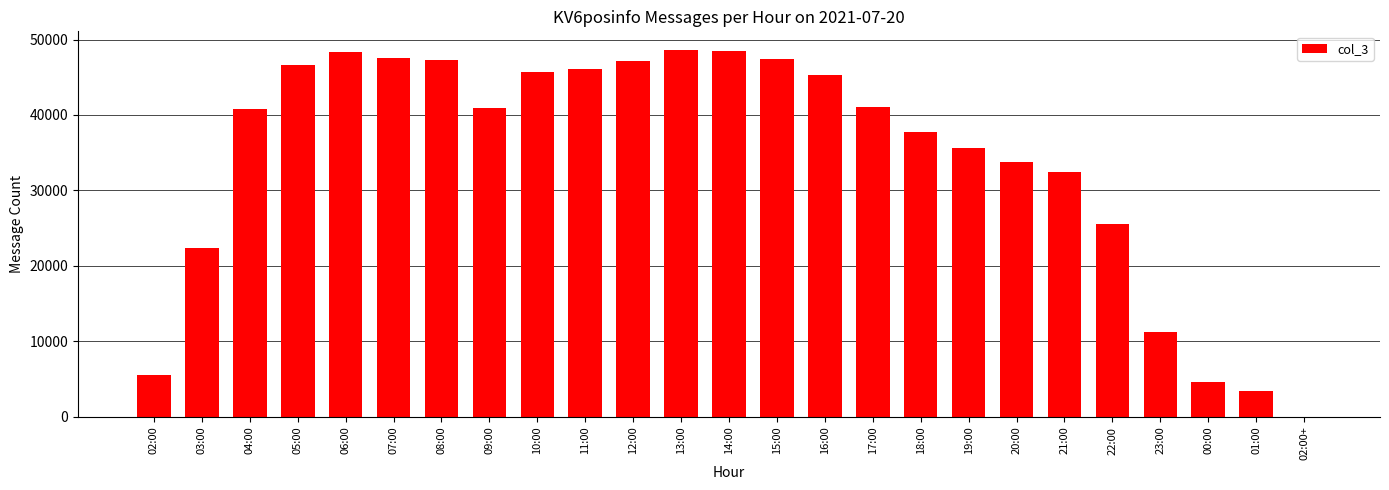

What is the maximum value shown in the chart?

48650